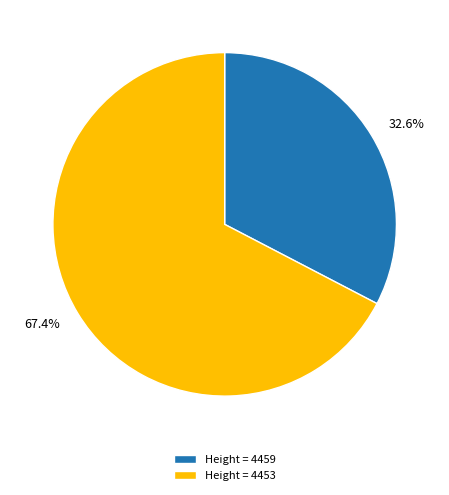

What is the total percentage of 67.4% and 32.6%?

100.0%